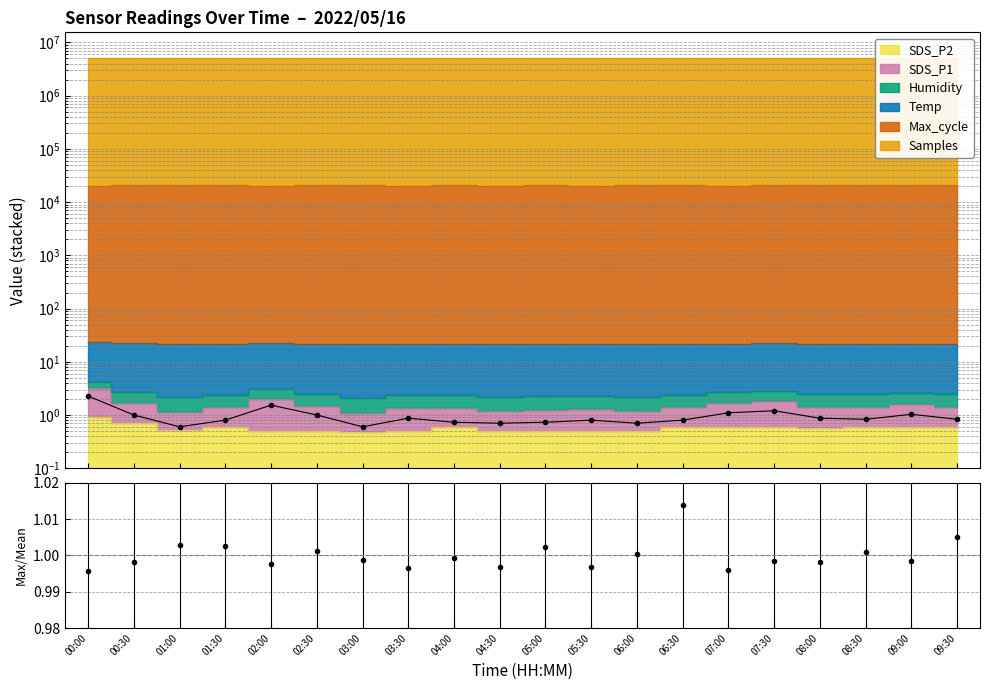

What is the sum of all values?

19.0